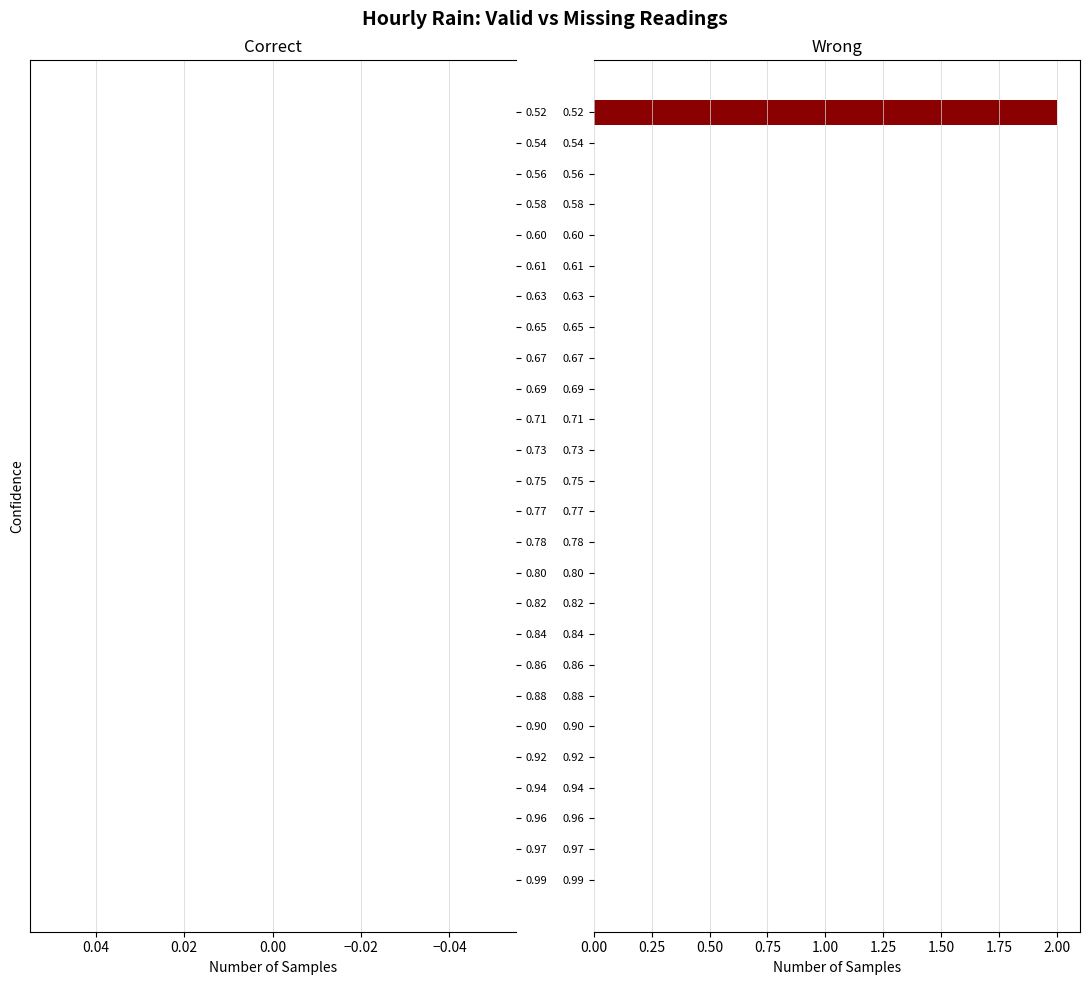

Which label corresponds to the largest value in the chart?

0.52